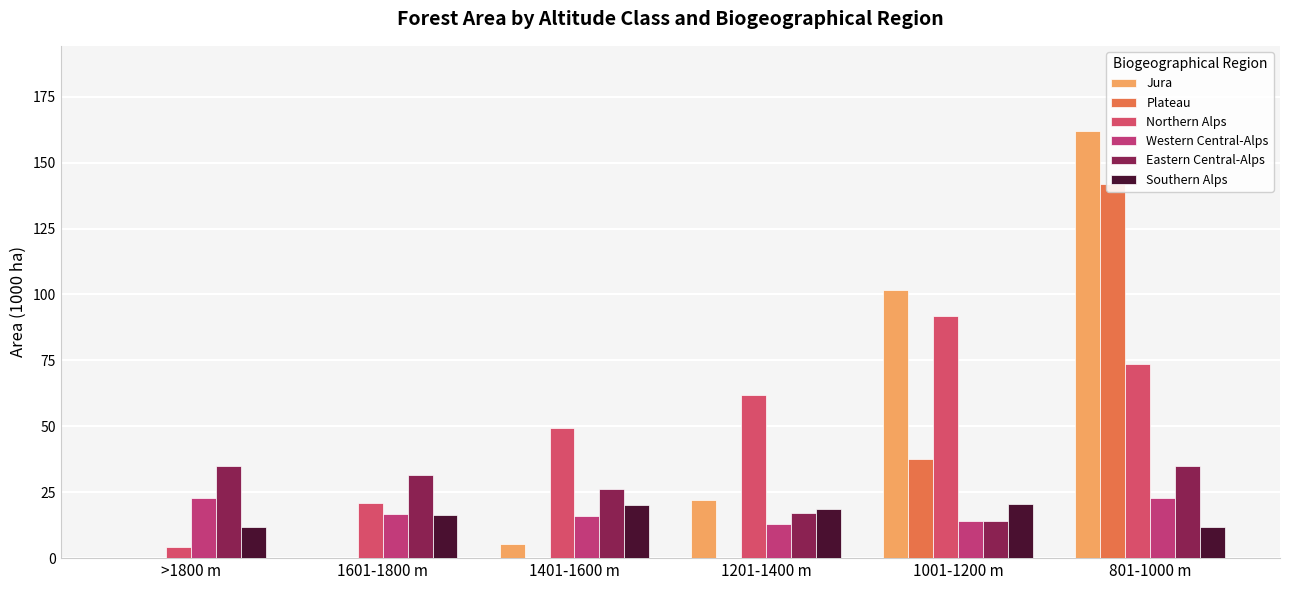

How many distinct data groups are displayed?

6